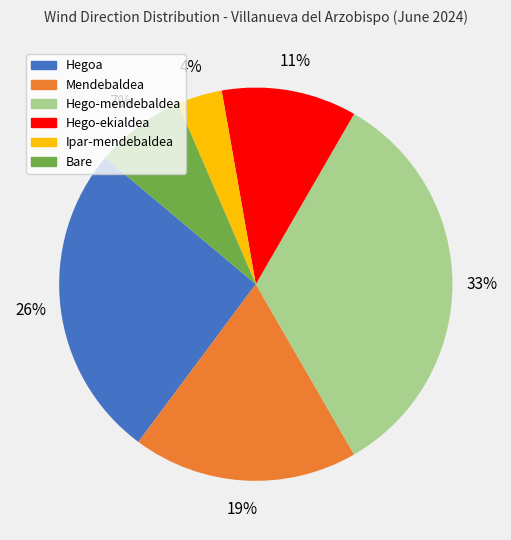

What is the largest slice in the pie chart?

Hego-mendebaldea